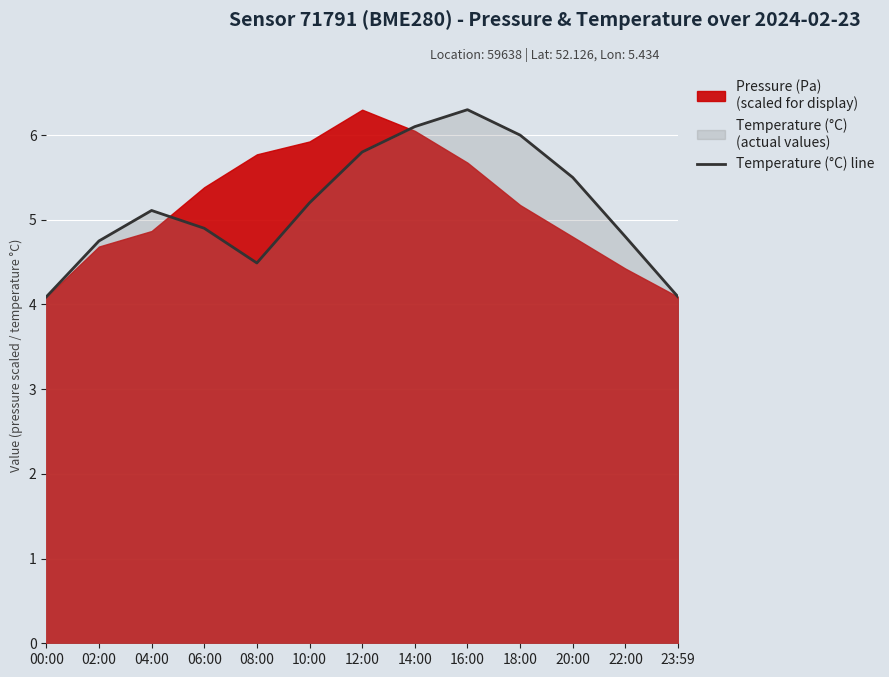

At which label is the value closest to 5?

06:00